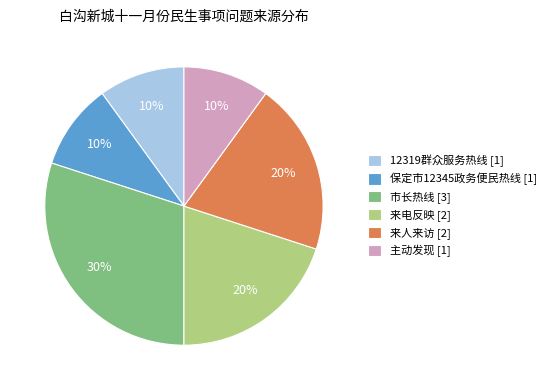

Does 保定市12345政务便民热线 represent more than half of the total?

No